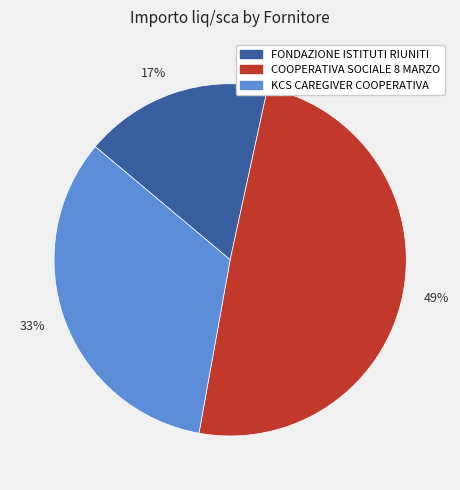

Between 49% and 17%, which is larger?

49%